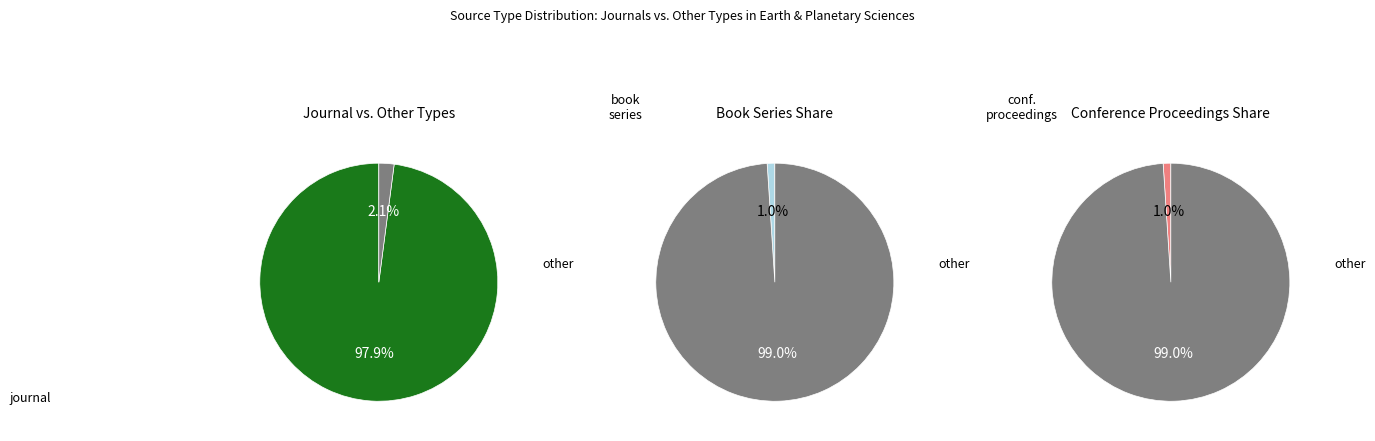

What percentage is NOT represented by conference and proceedings?

99.0%